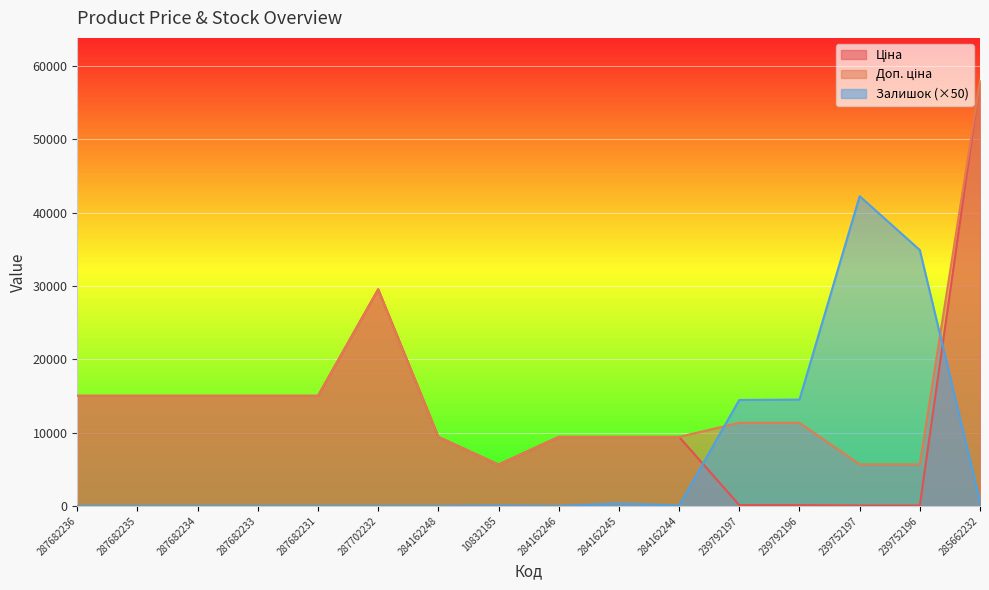

What is the total value across all series at 284162246?

18833.7